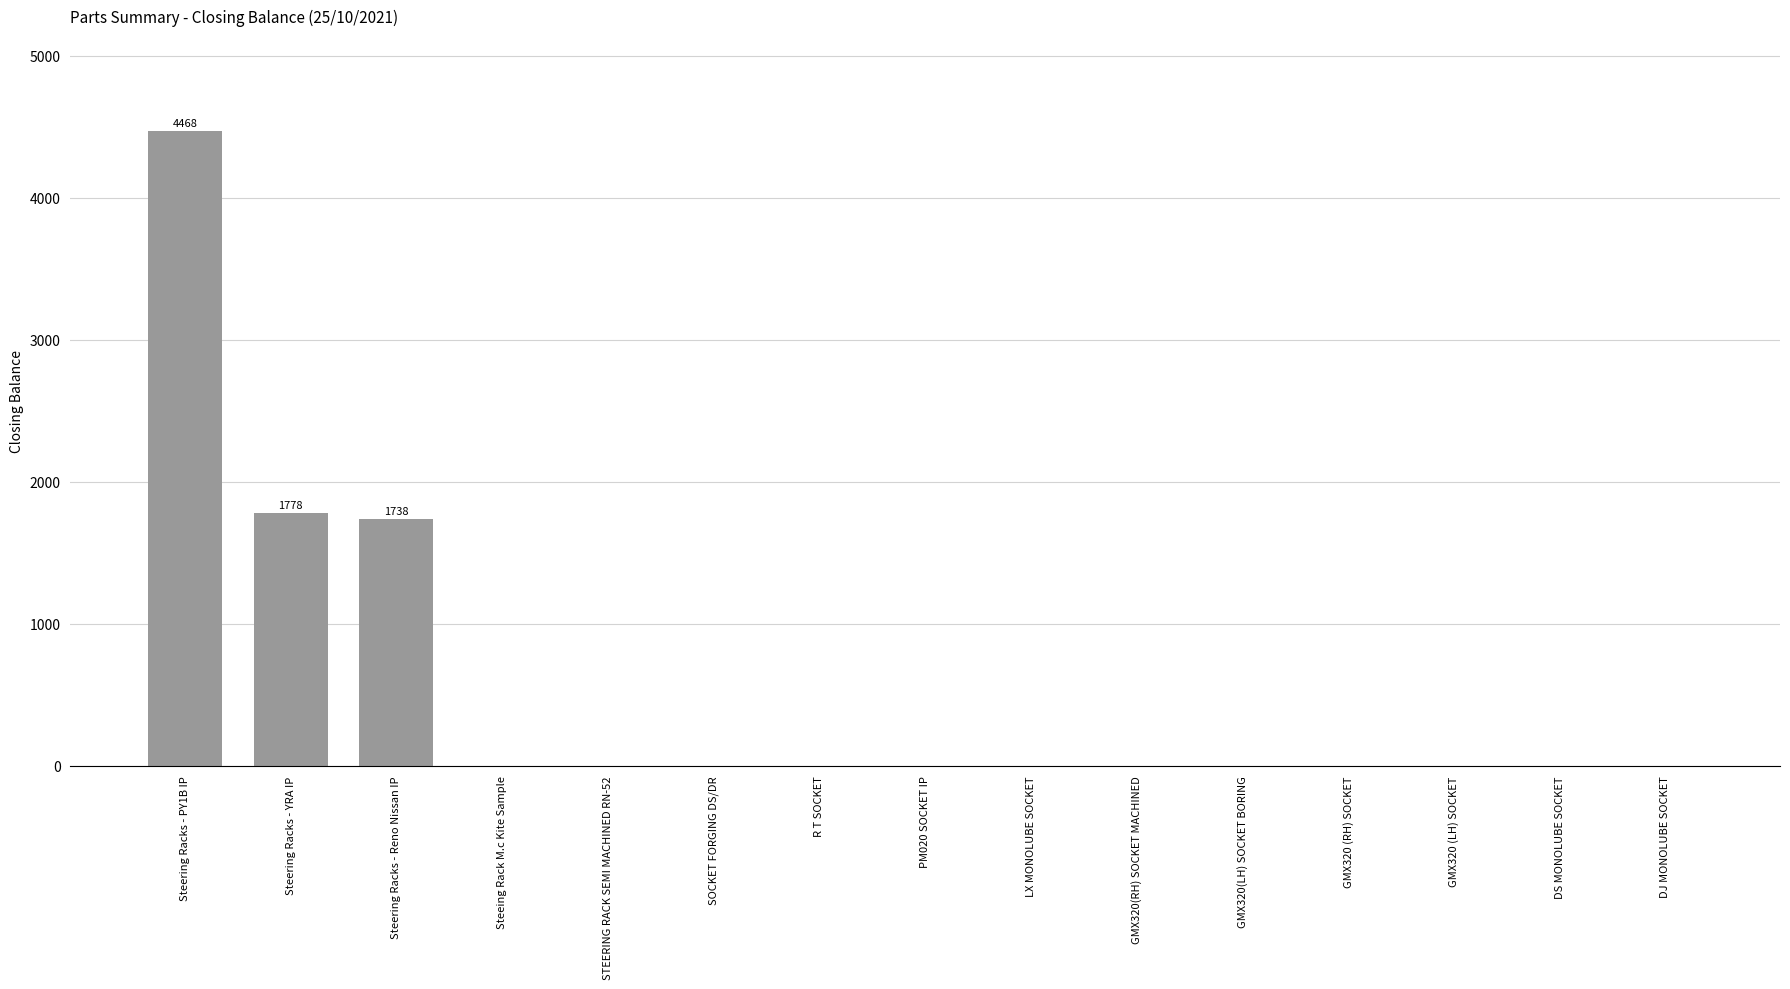

Are the bars horizontal?

No